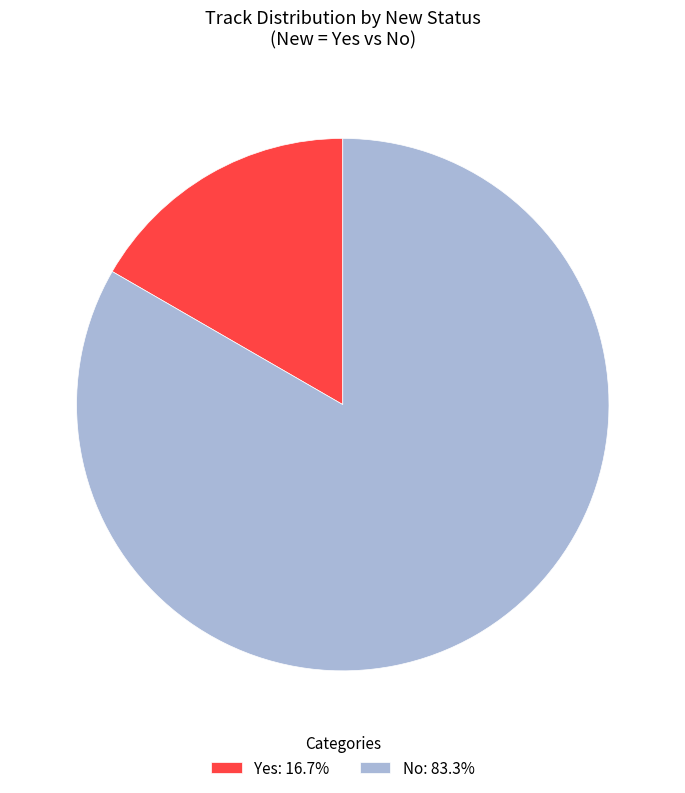

Approximately how many times larger is the value at No compared to Yes?

5.0